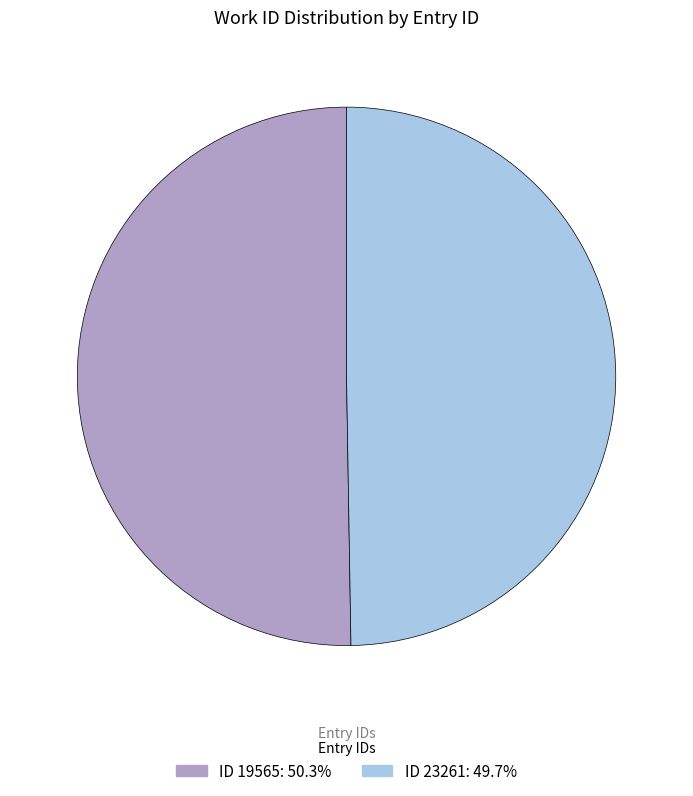

Is there any slice that represents more than half of the pie?

Yes